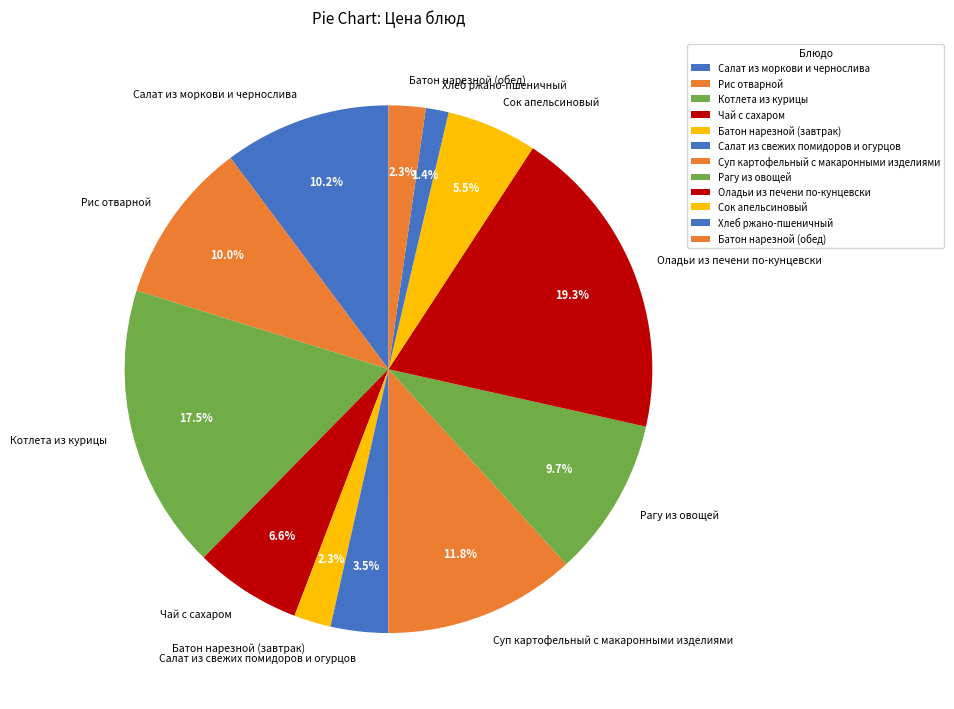

Does Чай с сахаром represent more than half of the total?

No